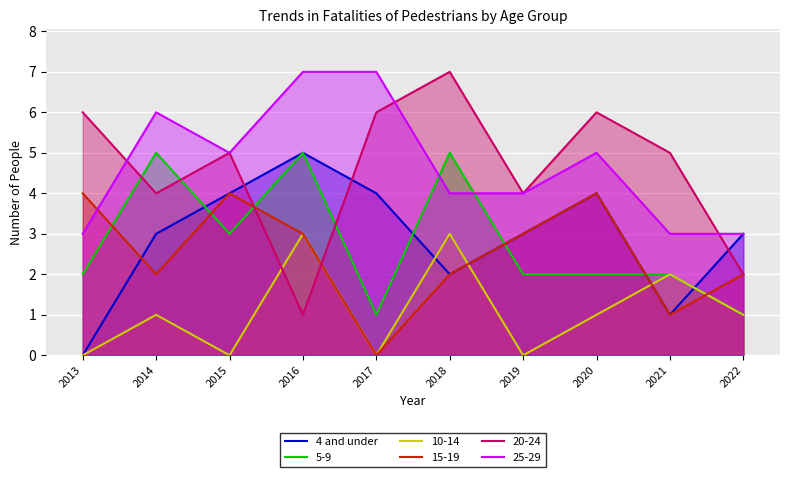

Reading left to right, extract all data points from this chart.

0	3	4	5	4	2	3	4	1	3